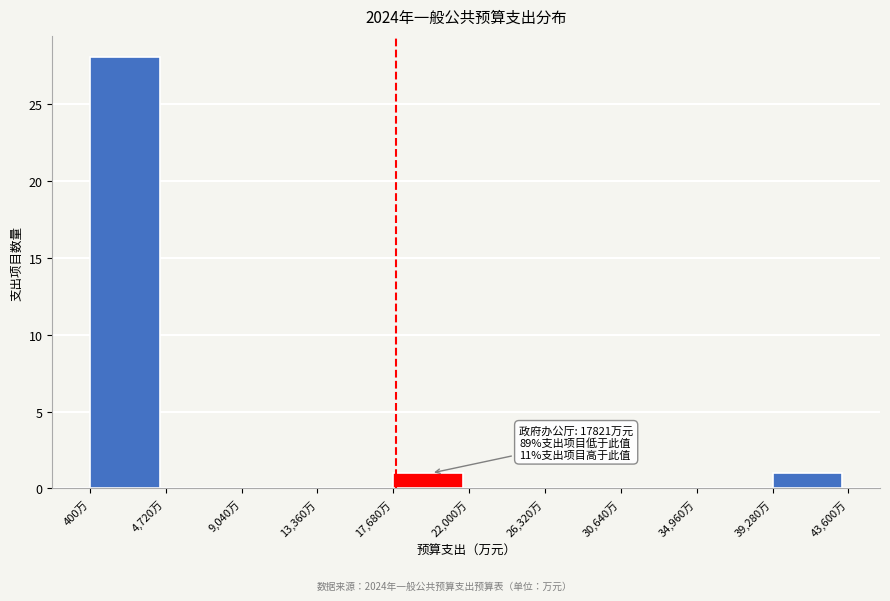

Which range on the x-axis has the tallest bar?

500 to 4500